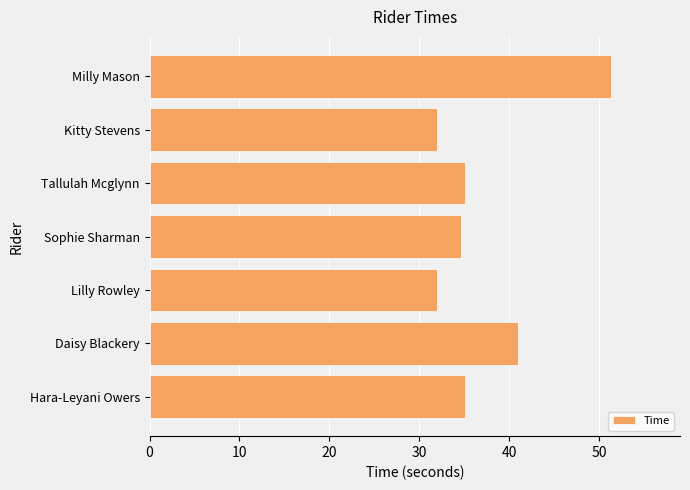

True or false: the data shows 32.0 at Kitty Stevens.

True